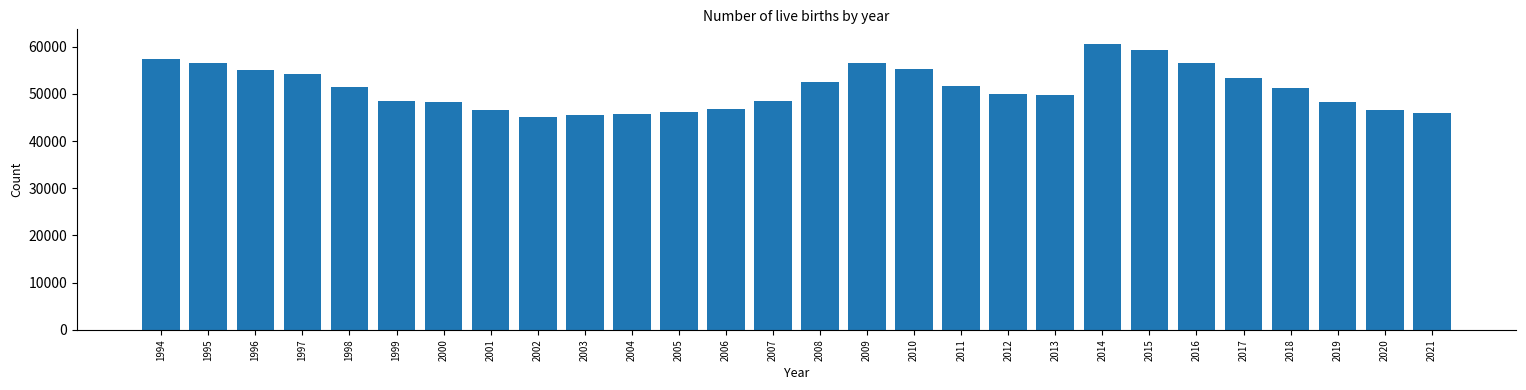

What is the greatest value displayed?

60635